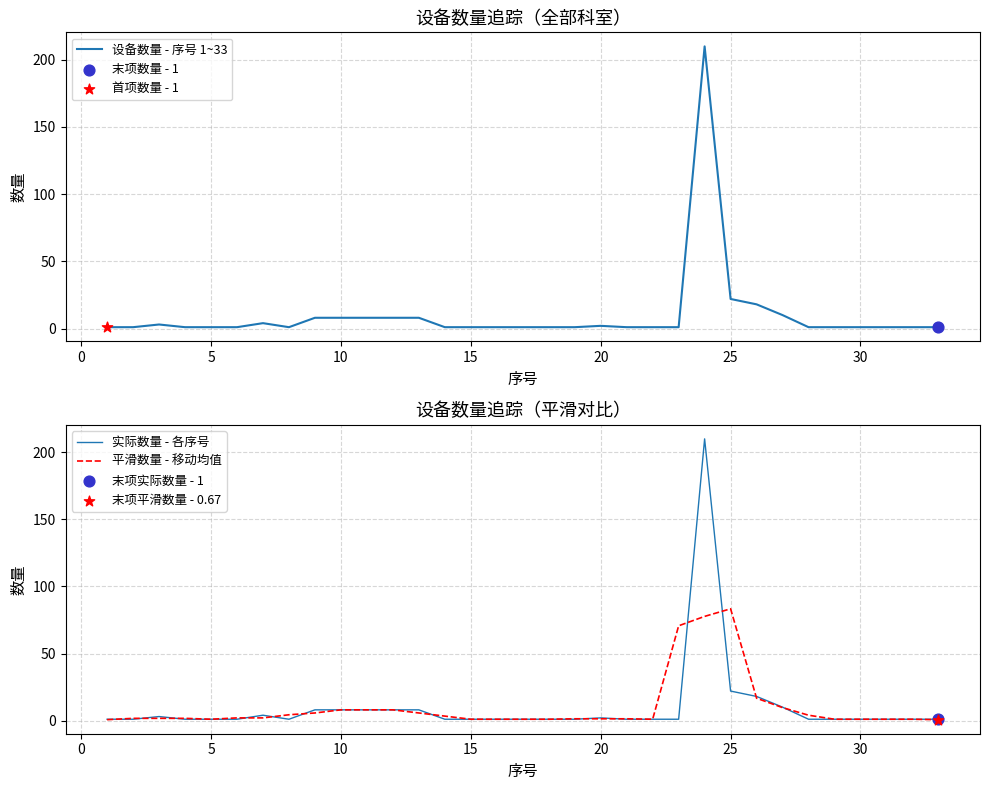

Which series reaches the minimum Y coordinate?

平滑数量 - 移动均值